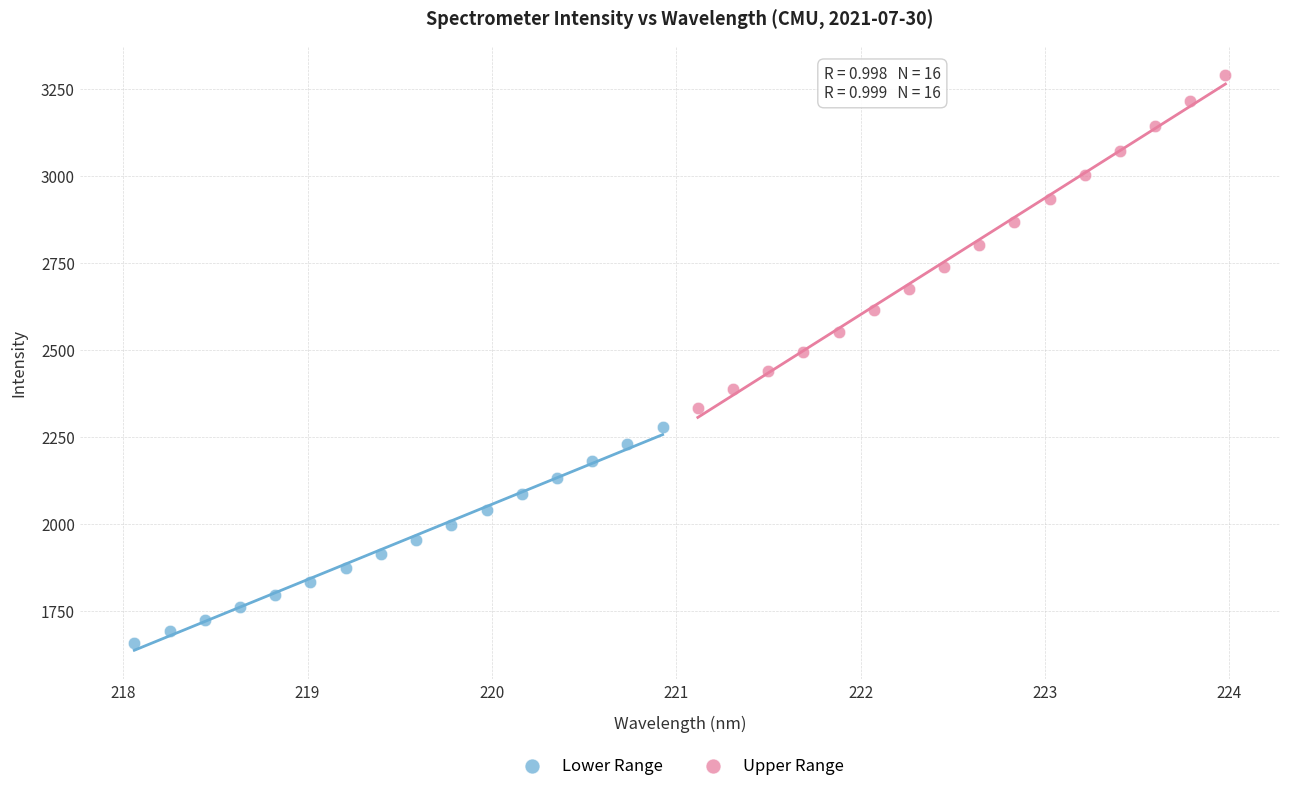

Which series has the widest spread of Y values?

Upper Range